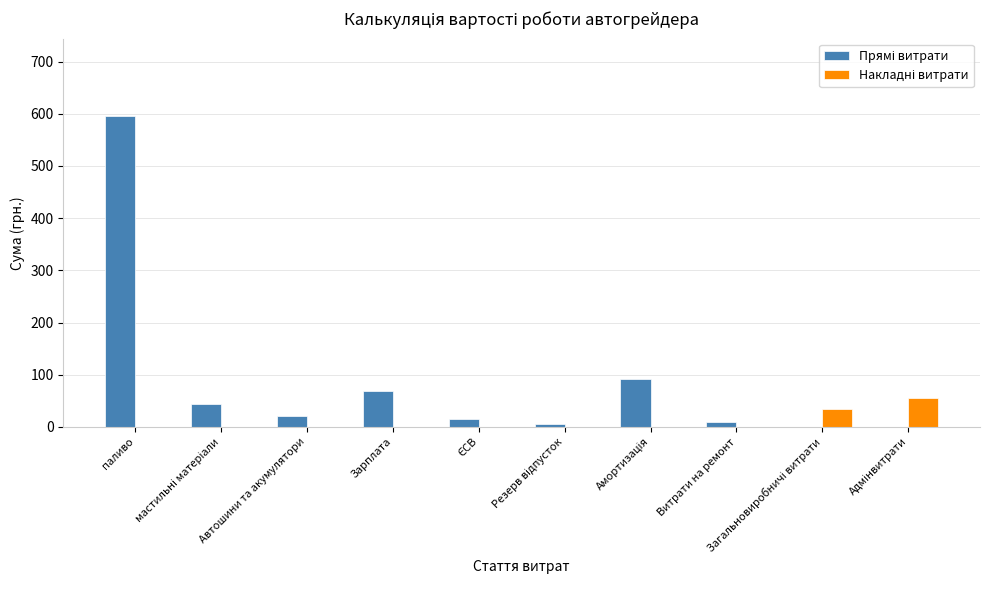

What is the average value of the Накладні витрати series?

9.0